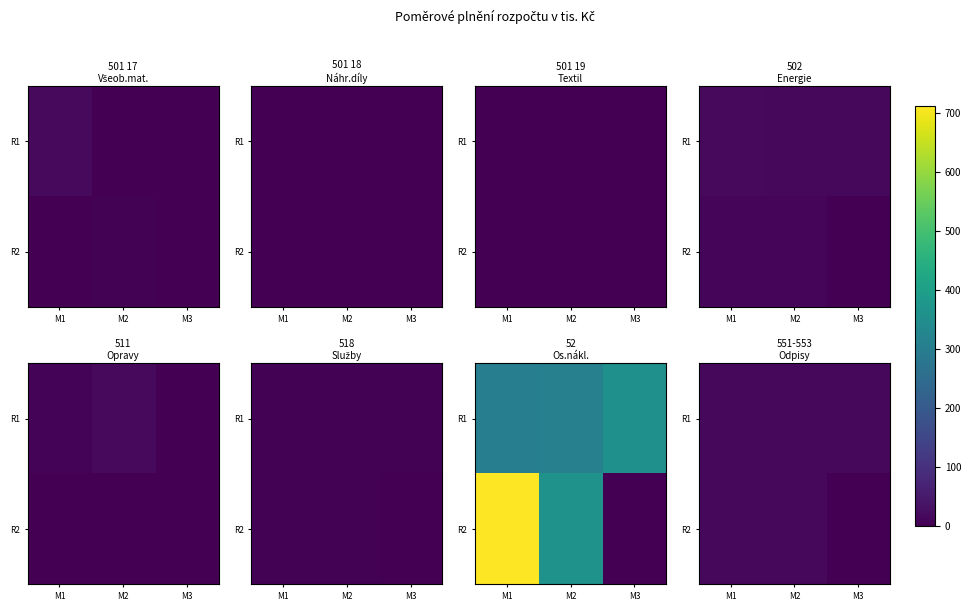

Is the value of R1 at M2 greater than the value of R2 at M2?

No